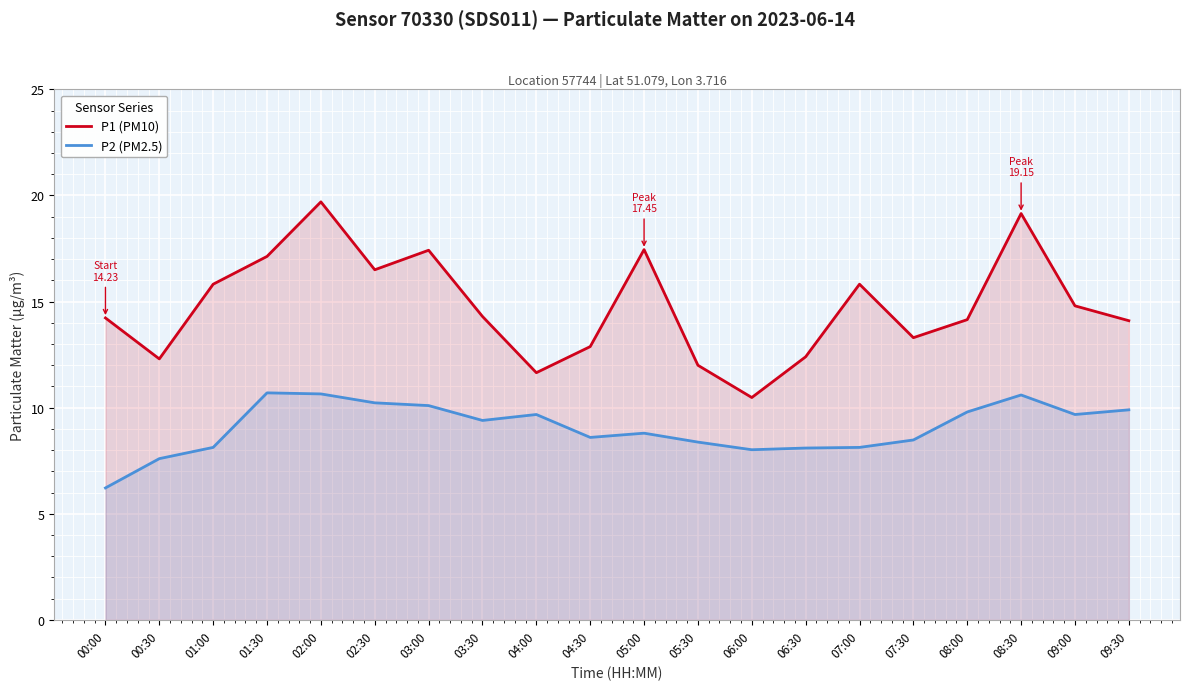

The value of P1 (PM10) at 01:30 is 17.1. True or false?

True